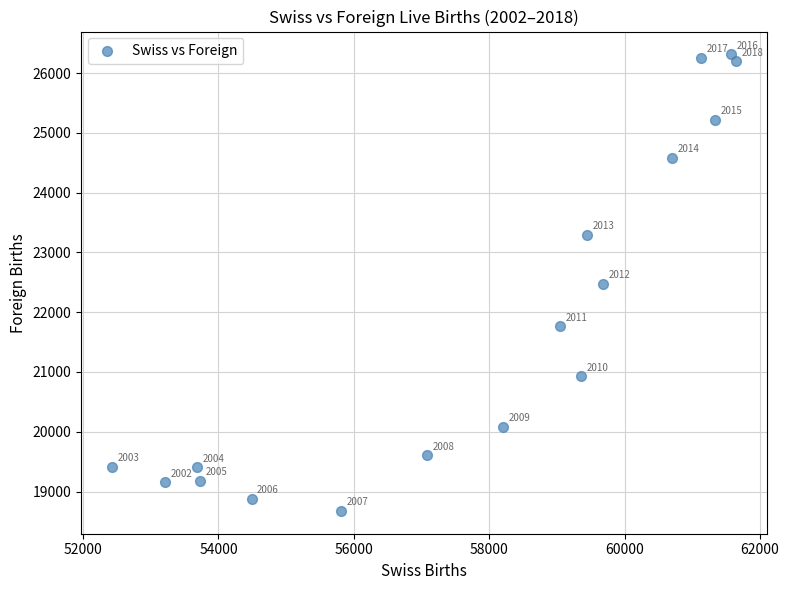

What Y value in the scatter plot is closest to 22494?

22480